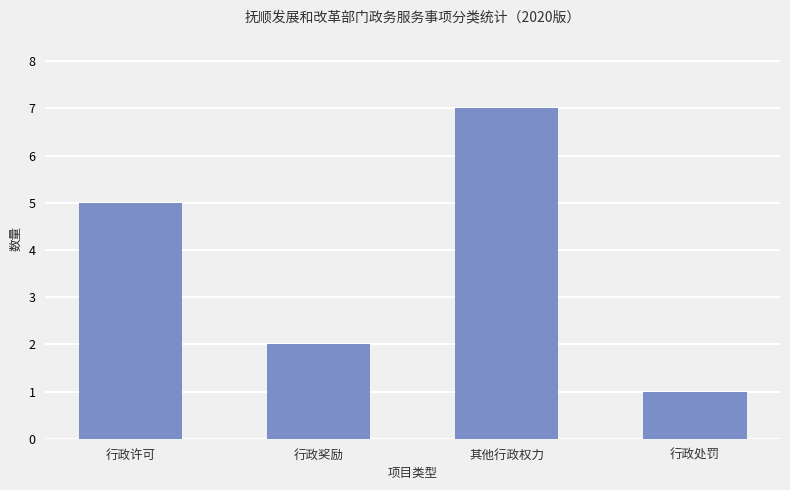

Reading left to right, extract all data points from this chart.

行政许可=5	行政奖励=2	其他行政权力=7	行政处罚=1